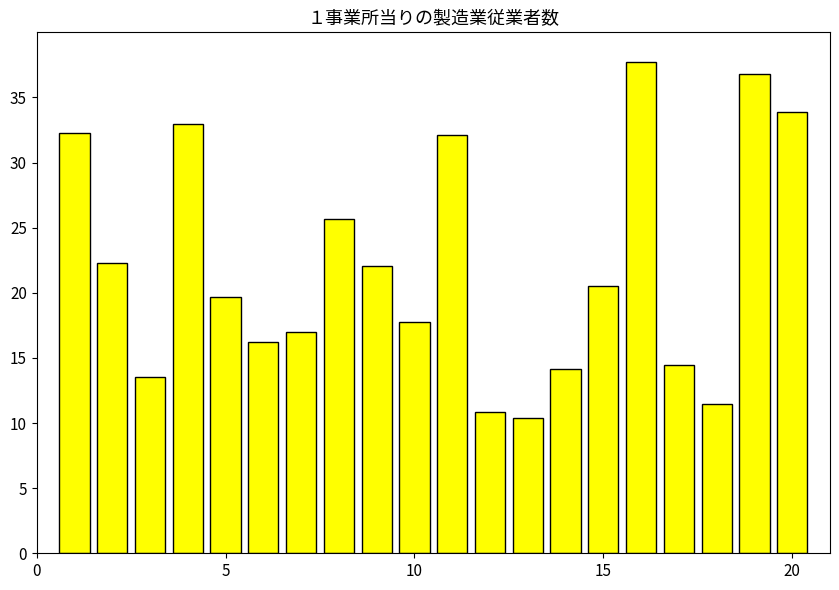

What is the difference between the maximum and minimum values?

27.3